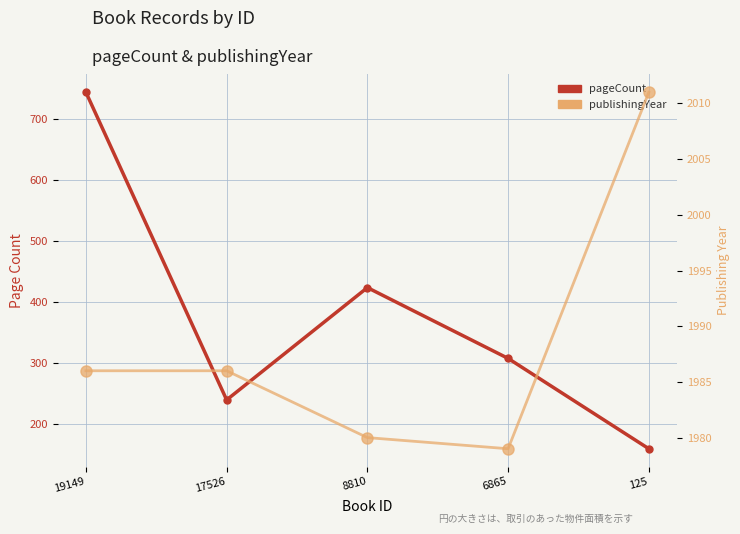

True or false: publishingYear and pageCount intersect in this chart.

False